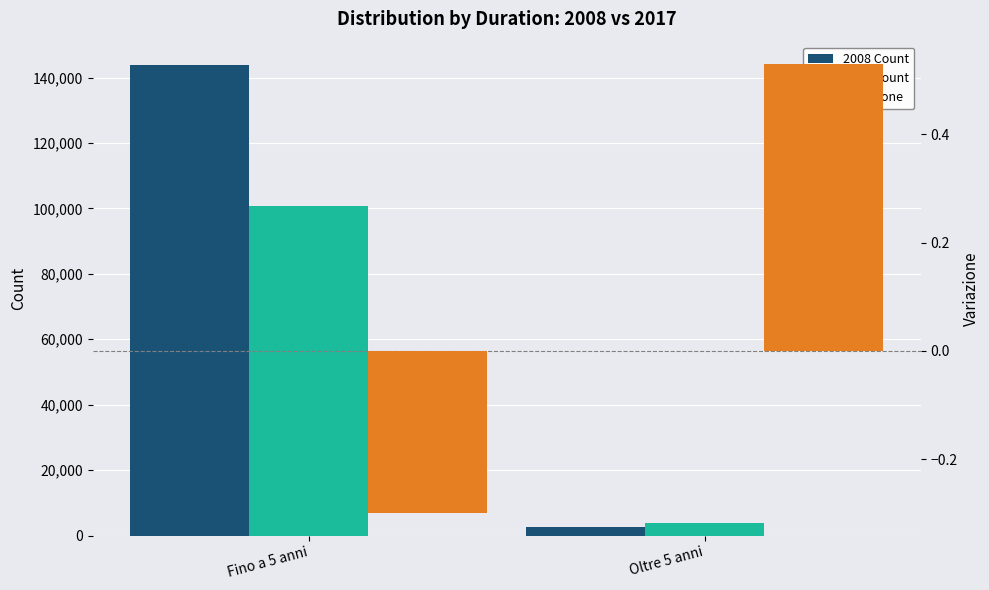

Count the number of categories in the chart.

2